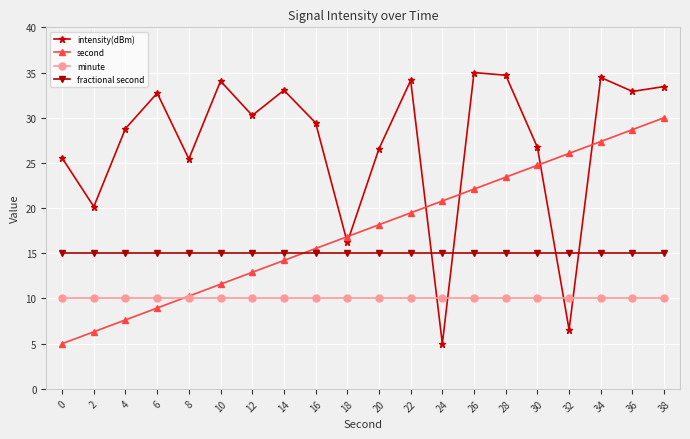

What is the sum of the intensity(dBm) values at 6 and 32?

39.3